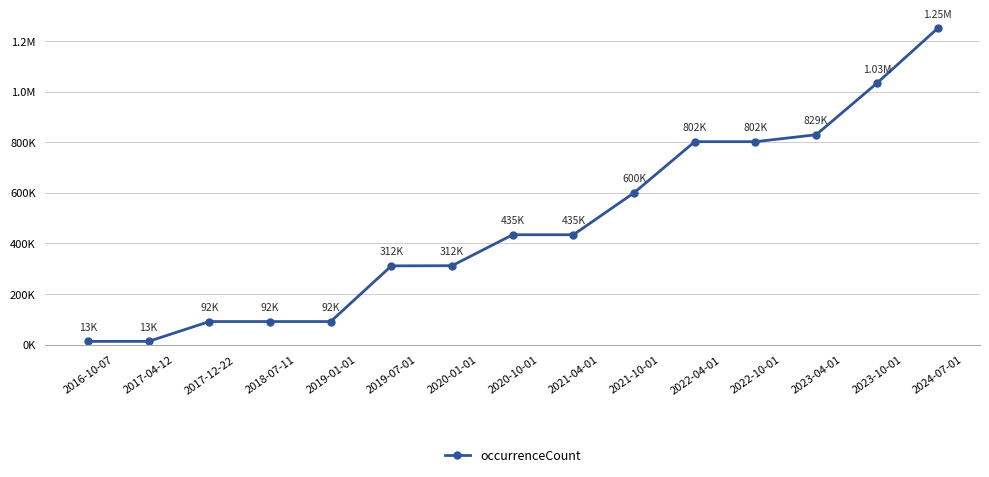

What value does the data have at 2017-04-12, to the nearest 10?

13480